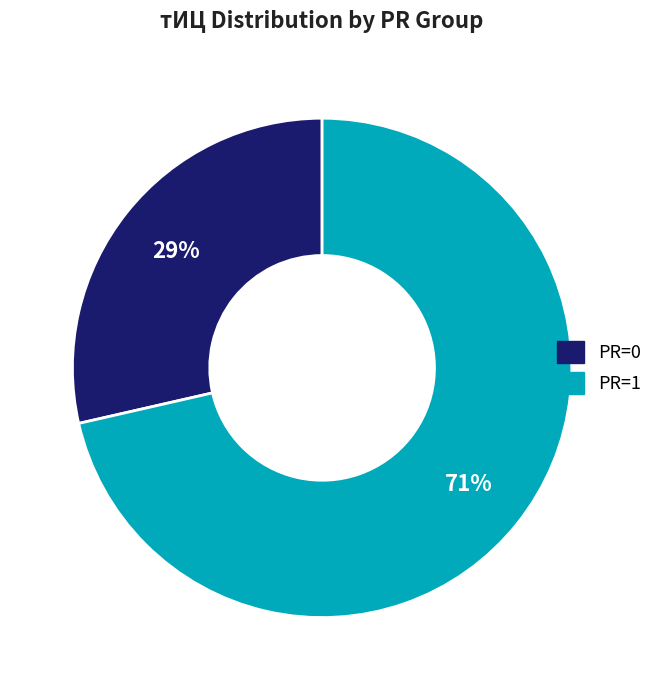

To the nearest percent, what is the average slice percentage?

50%